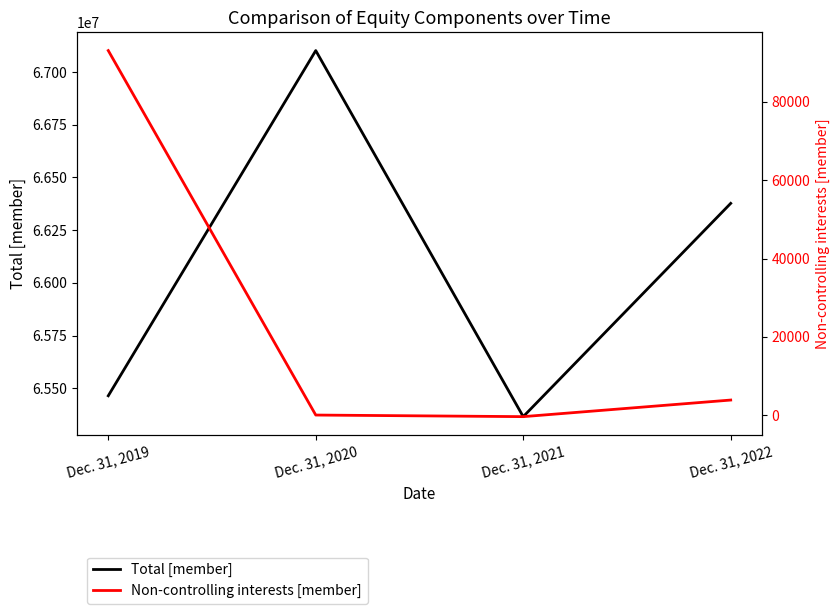

True or false: Total [member] has more than 1 interior local peaks.

False